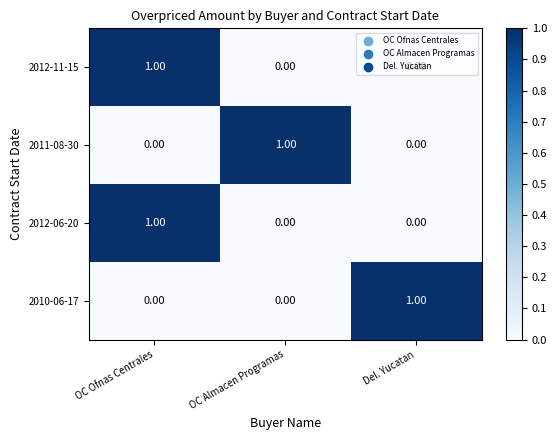

Which category has the highest value in the 2012-06-20 series?

OC Ofnas Centrales